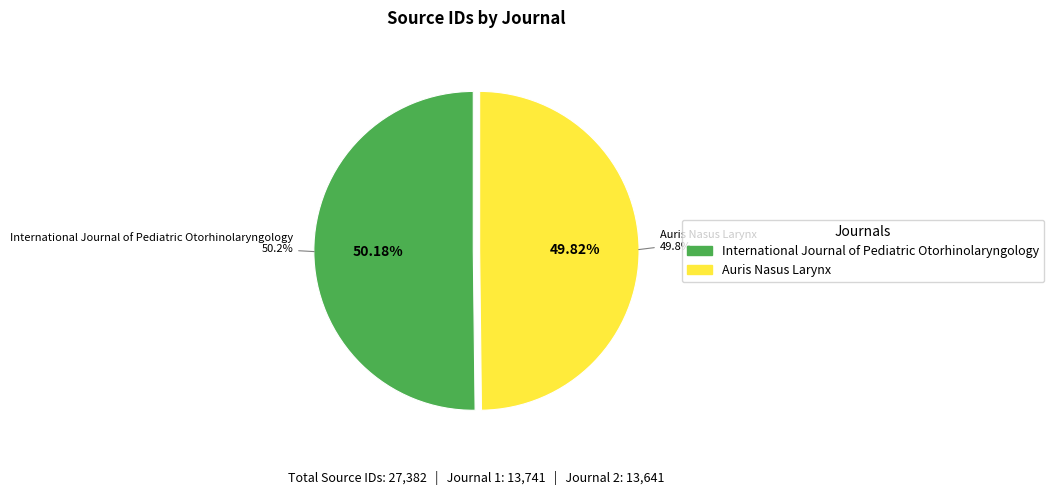

True or false: International Journal of Pediatric Otorhinolaryngology accounts for 50% of the total.

True